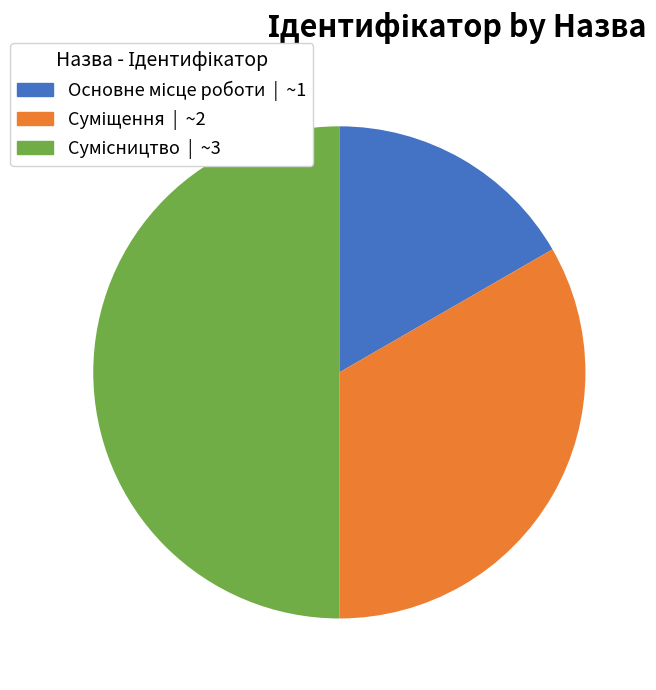

How many segments does this pie chart have?

3